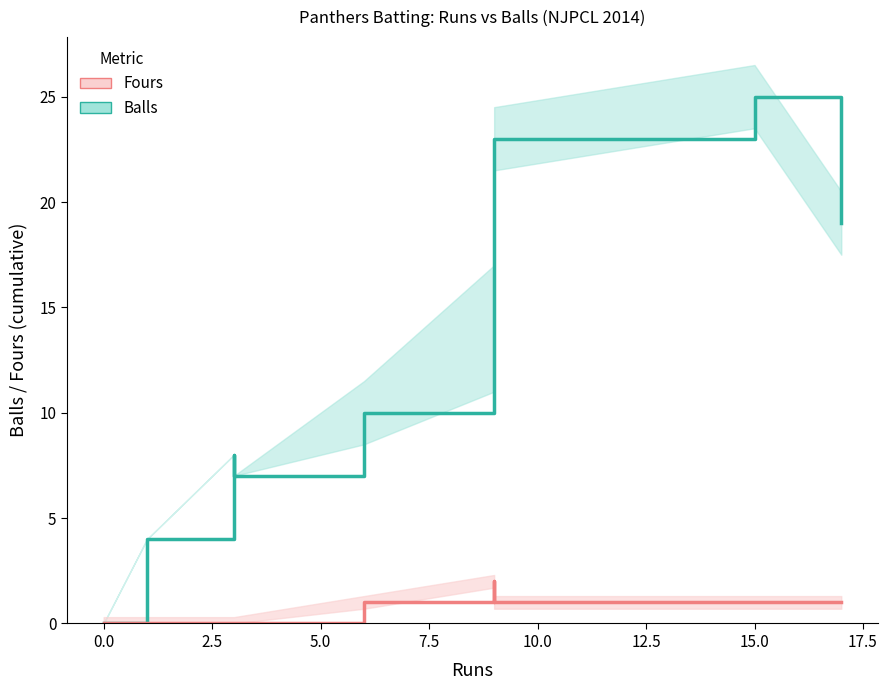

True or false: Balls has more than 0 interior local peaks.

True